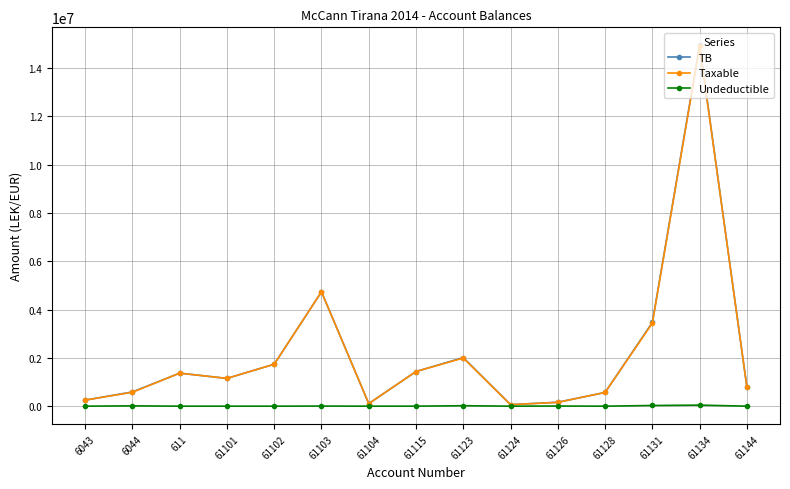

What is the value of the Taxable point at the 11th from the left?

157990.0